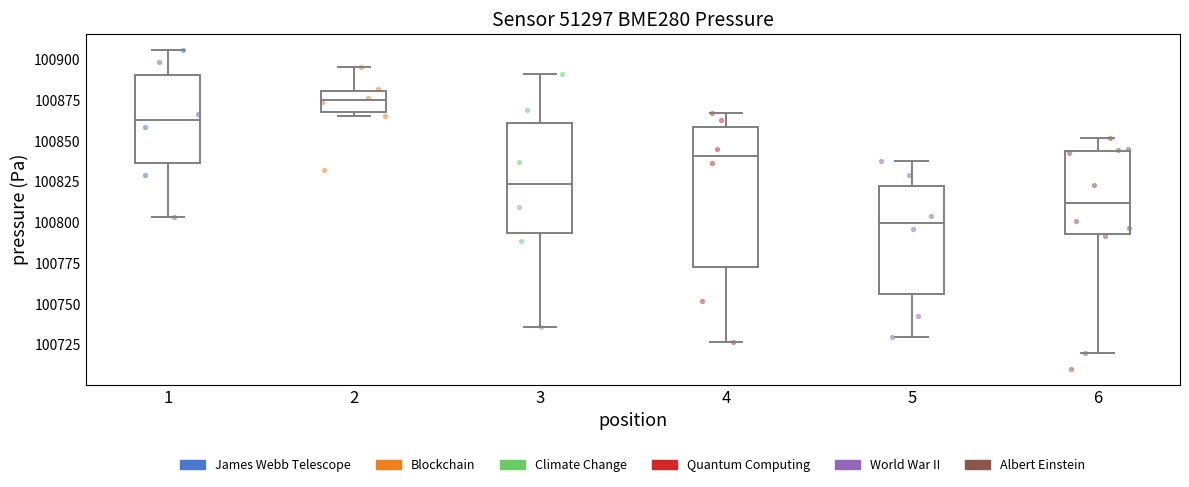

Where does the lower whisker of the box at x = 1 end on the y-axis? The values are not printed on the chart, so give them approximately, as read against the axis.

100805